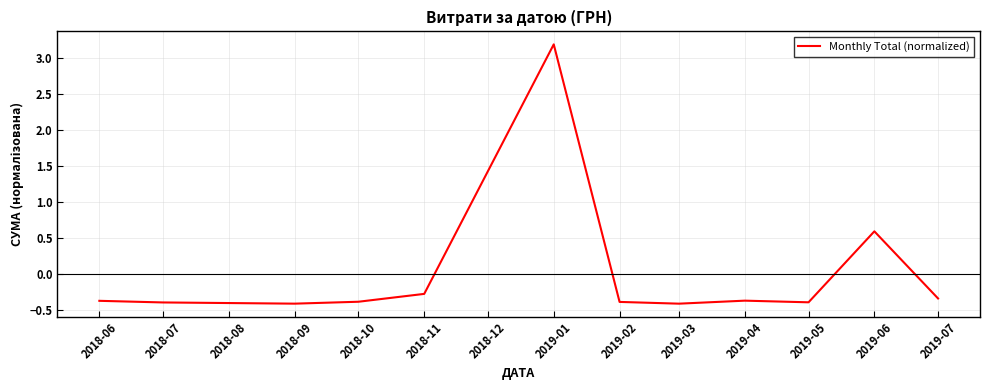

What is the sum of the values at 2019-04 and 2018-10?

-0.8